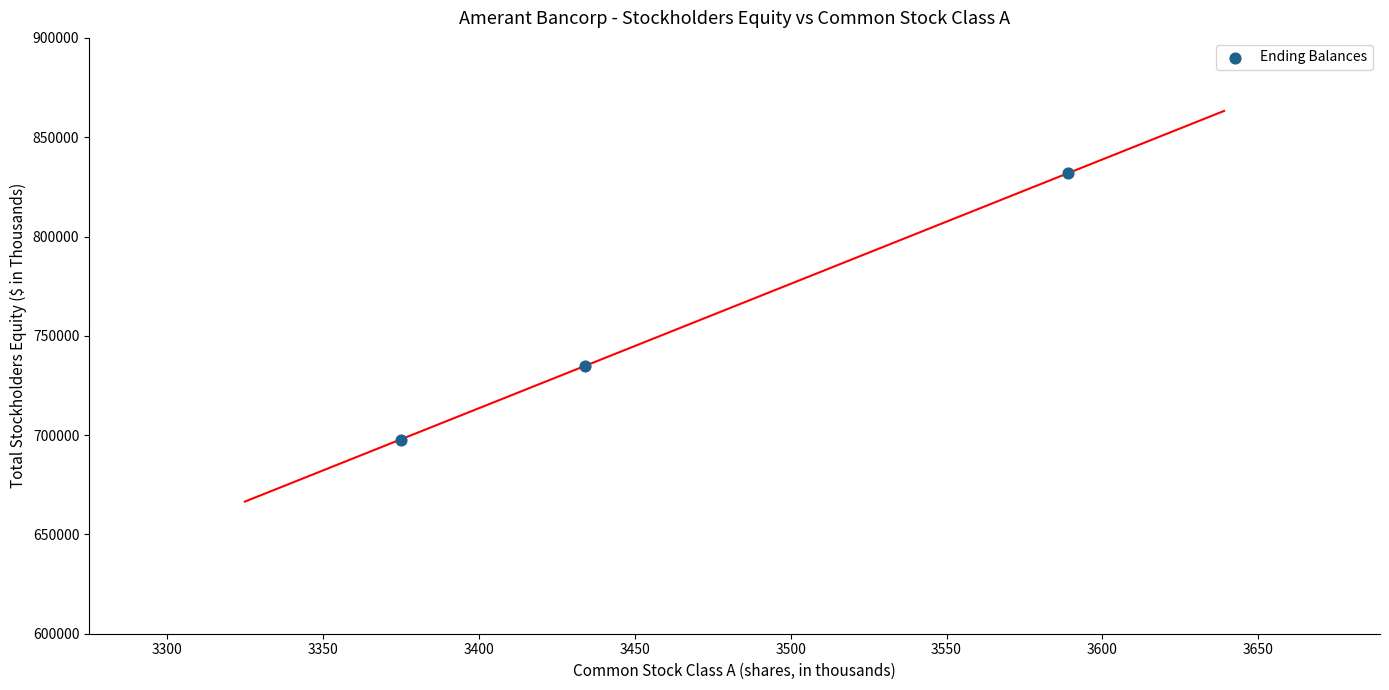

What is the range of Y values (max minus min)?

134116